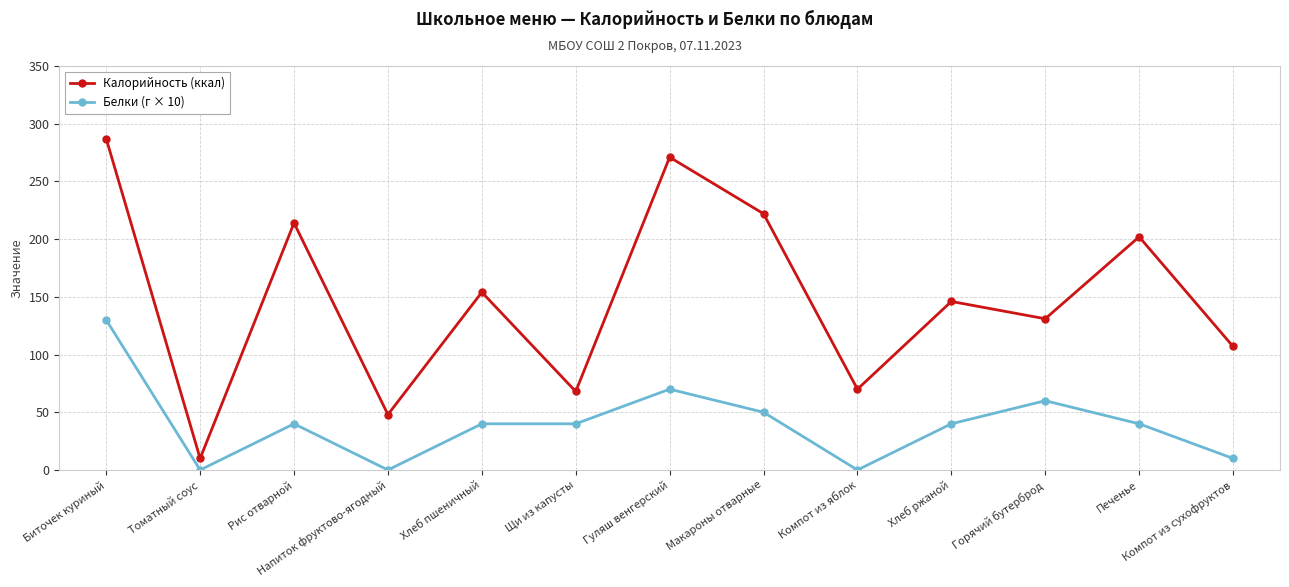

True or false: Белки (г × 10) and Калорийность (ккал) cross at least once.

False